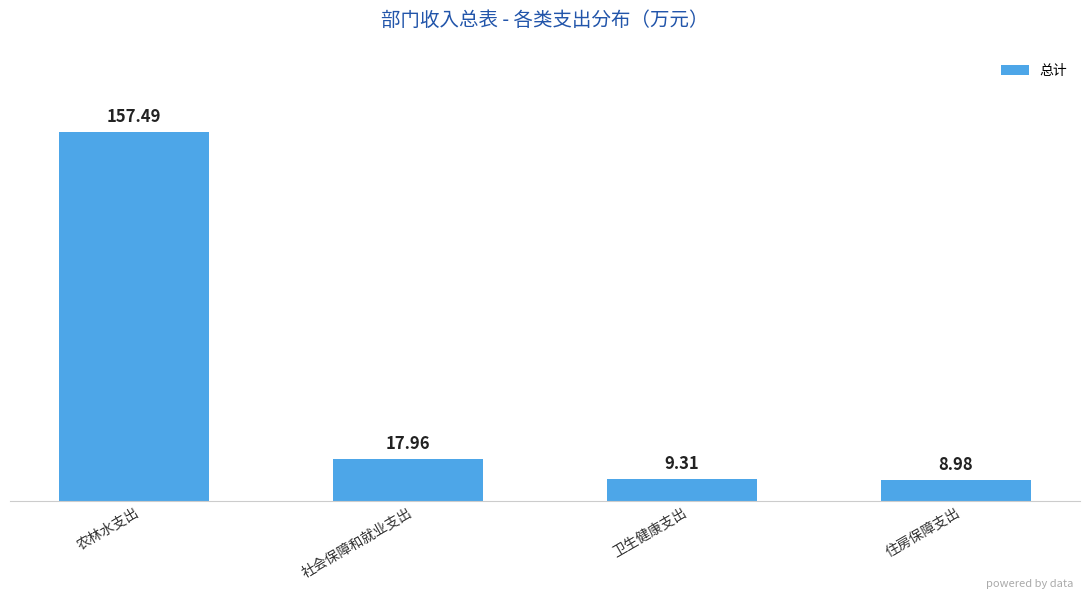

What is the ratio of the value at 农林水支出 to the value at 卫生健康支出?

16.9